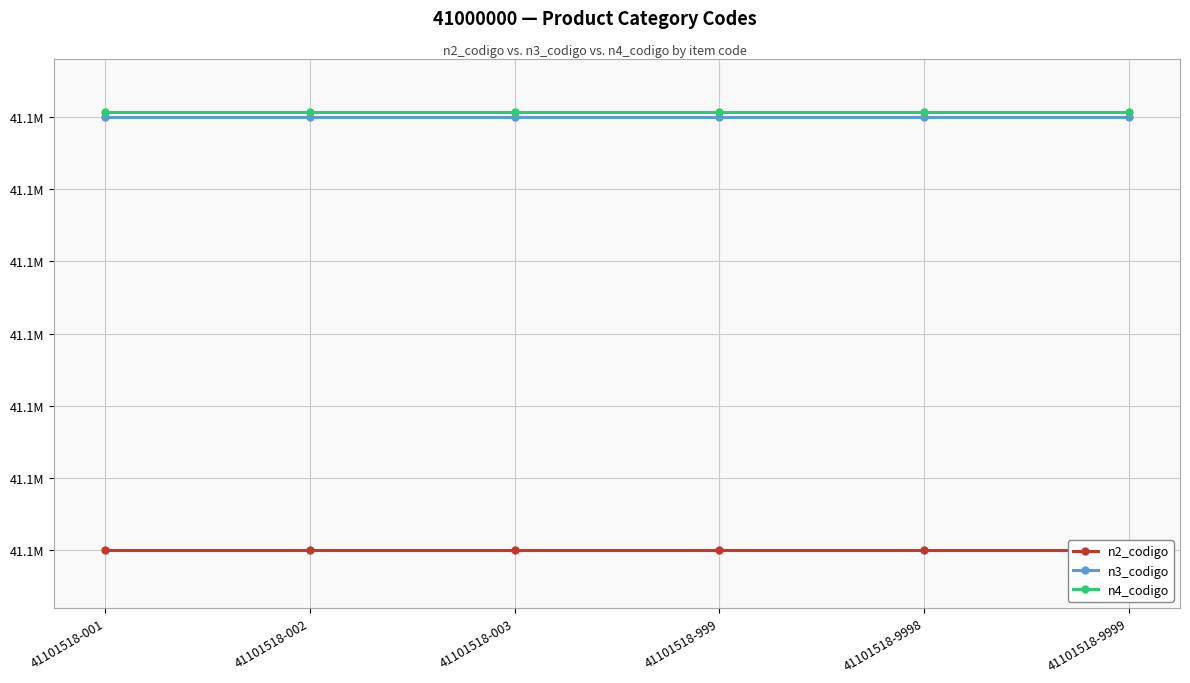

At which category is the sum across all series the highest?

41101518-001